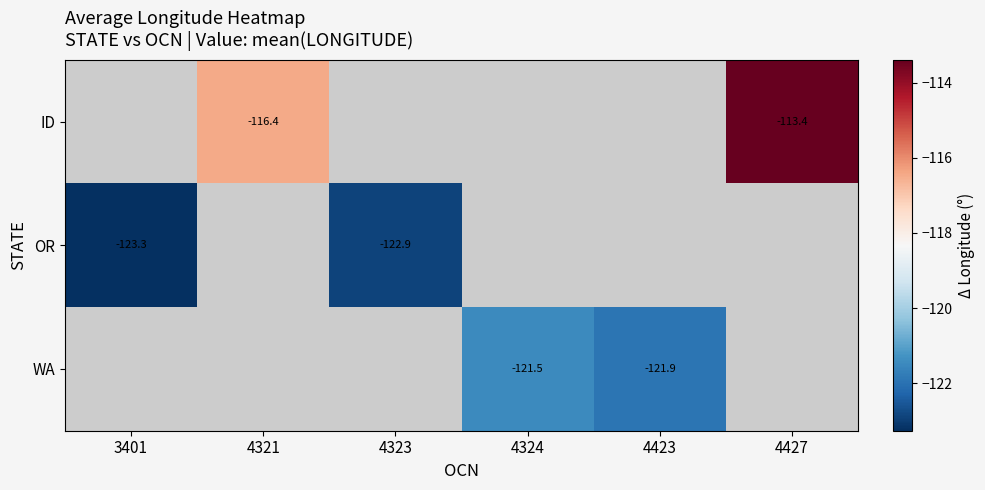

At which label does WA reach its minimum?

3401